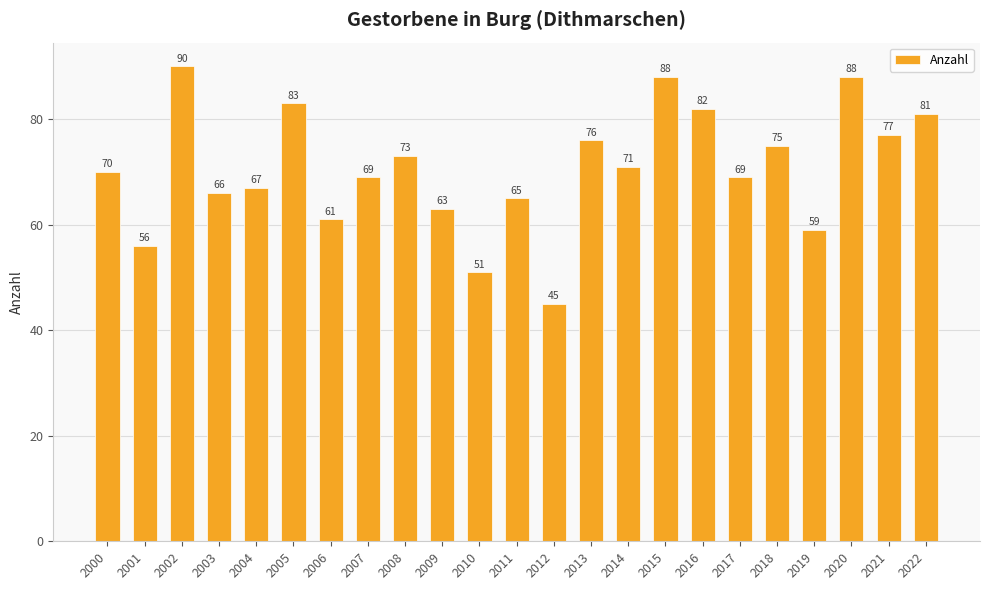

What is the difference between the values at 2000 and 2013?

6